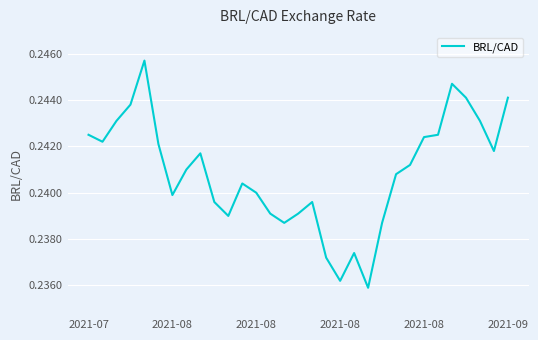

How many lines are shown in the chart?

1